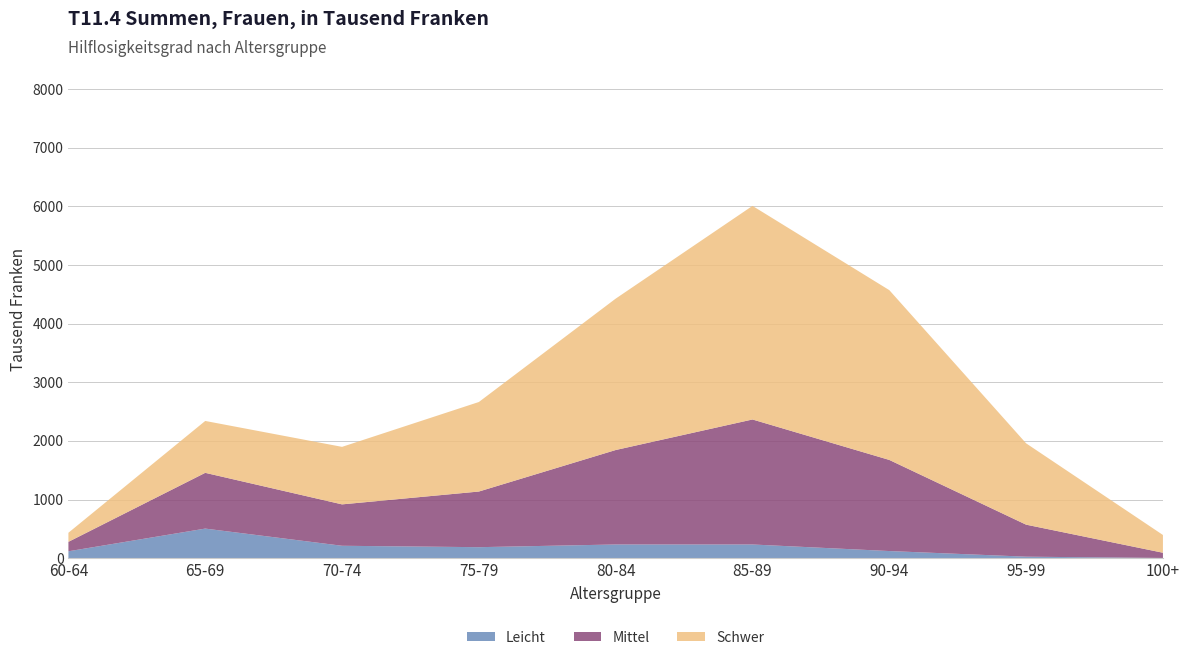

Reading left to right, what are all the values shown in this chart?

Leicht: 60-64=117	65-69=504	70-74=211	75-79=187	80-84=233	85-89=233	90-94=121	95-99=25	100+=3
Mittel: 60-64=161	65-69=951	70-74=706	75-79=949	80-84=1611	85-89=2132	90-94=1554	95-99=546	100+=89
Schwer: 60-64=155	65-69=885	70-74=981	75-79=1527	80-84=2582	85-89=3643	90-94=2896	95-99=1387	100+=303